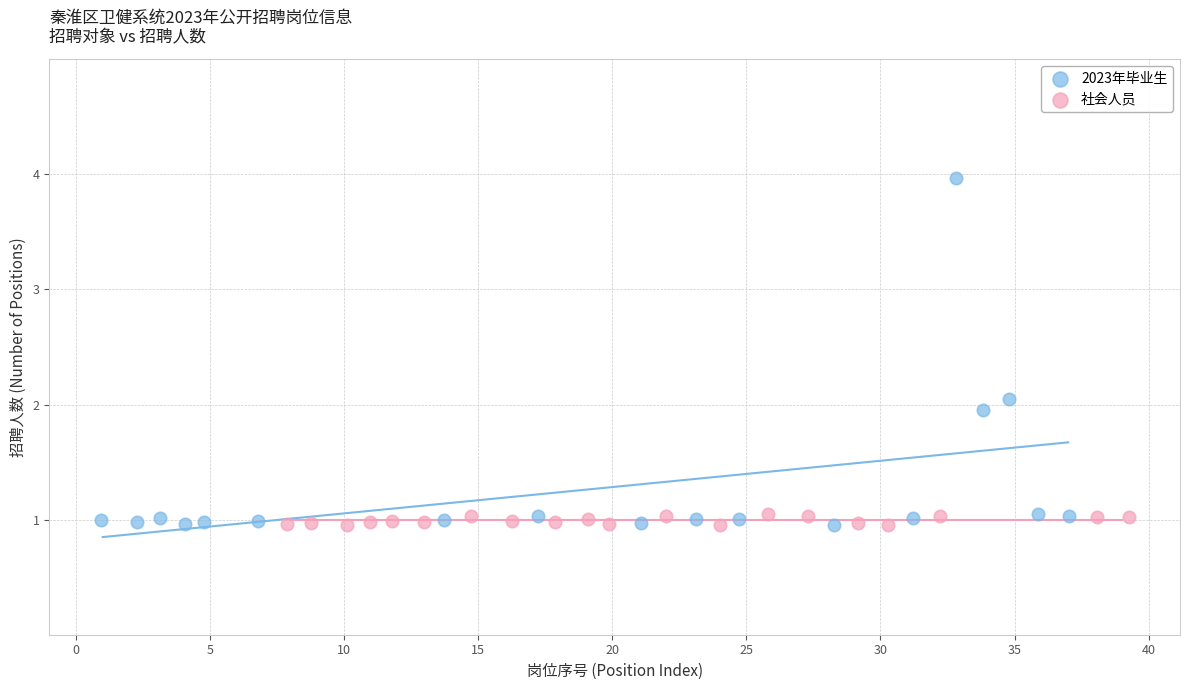

Which series has the widest spread of Y values?

2023年毕业生